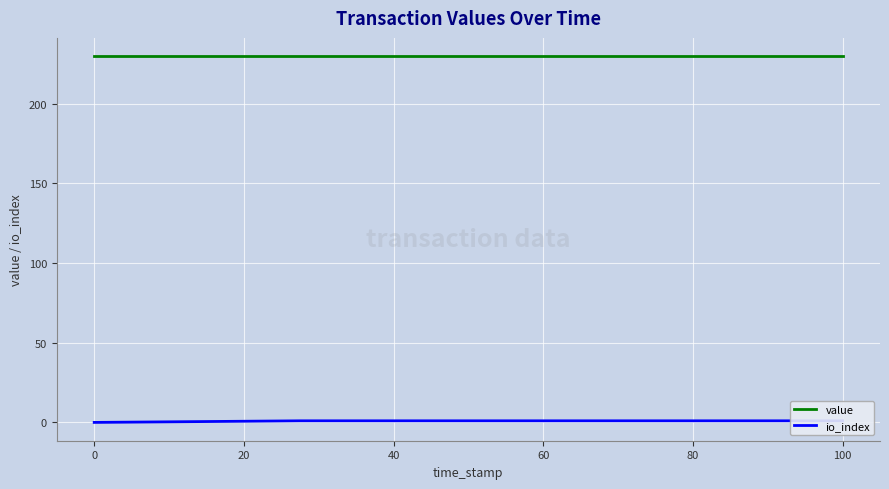

At 100, list the series in order from largest to smallest.

value, io_index